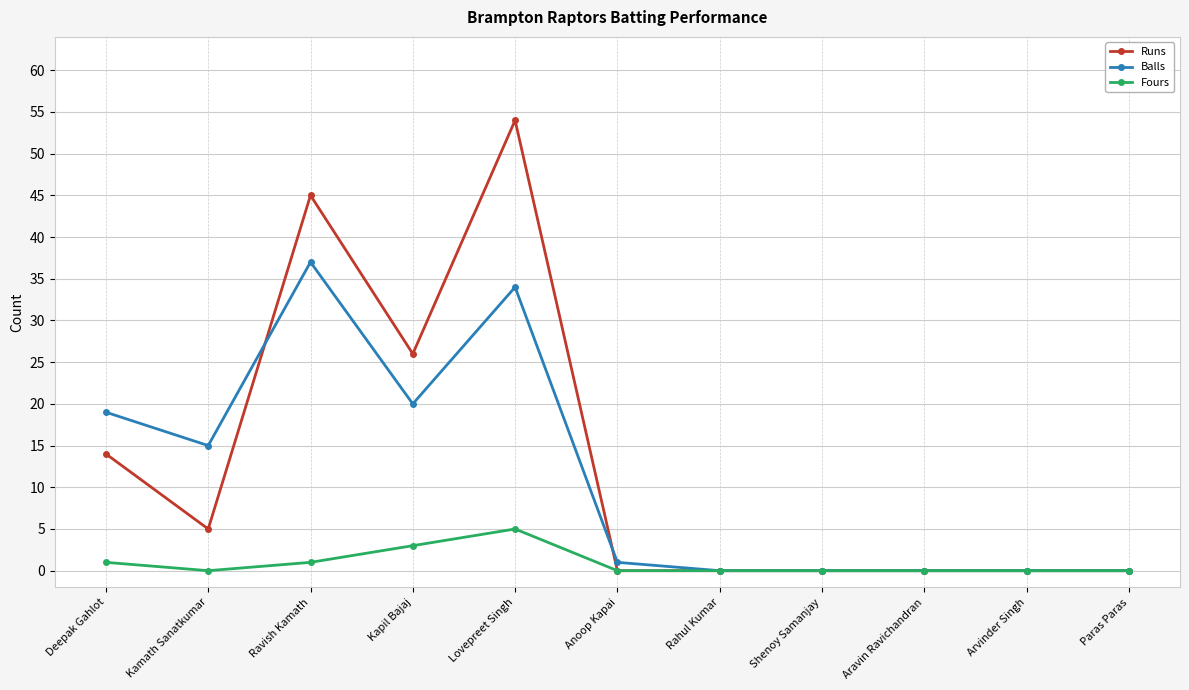

What is the difference between the Balls values at Anoop Kapai and Ravish Kamath?

36